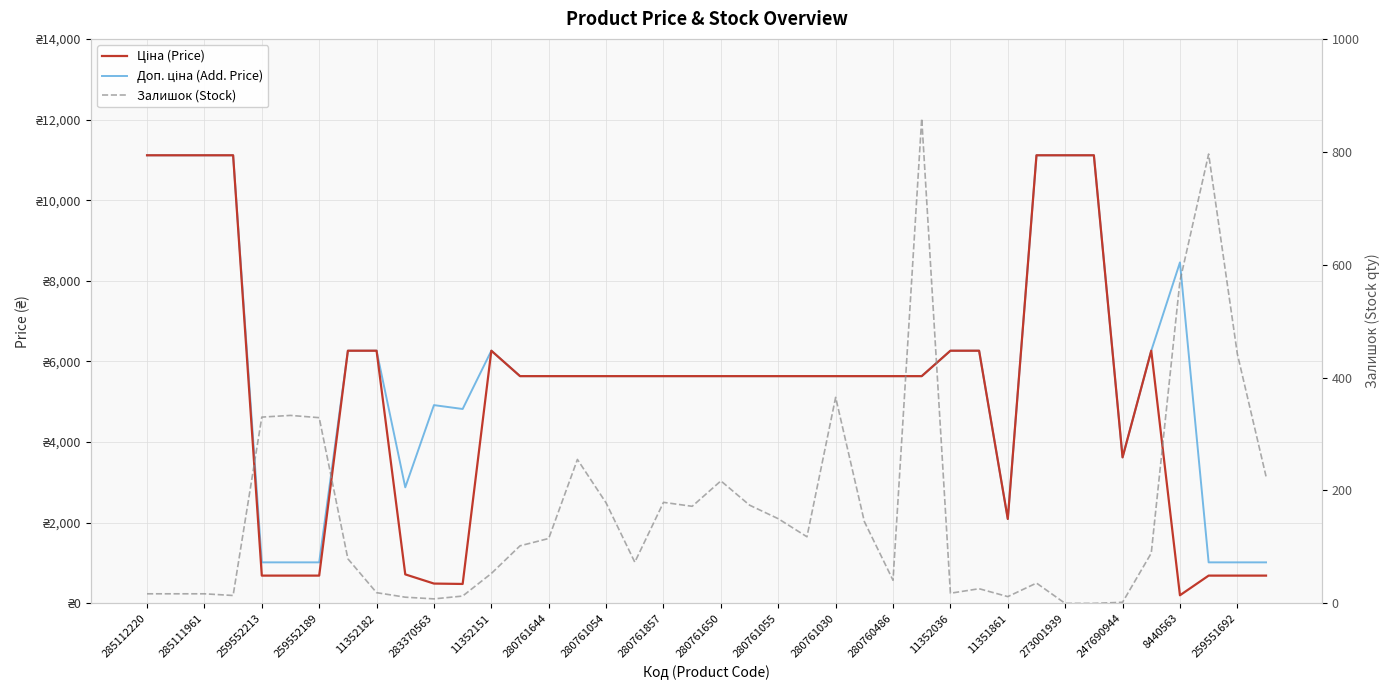

How many lines are shown in the chart?

3